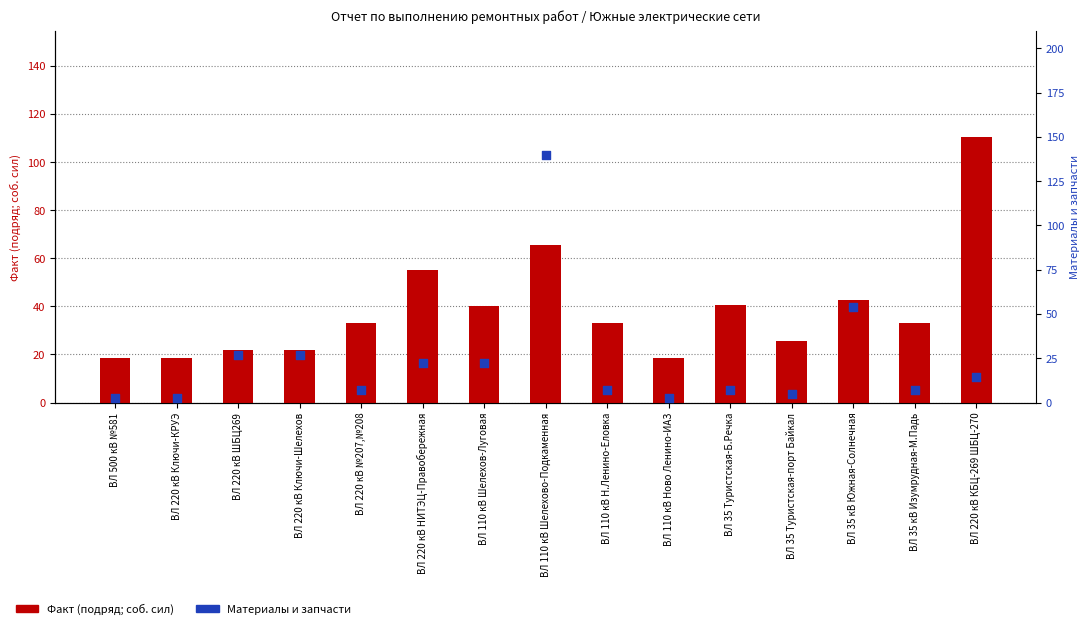

Which series has the largest total across all categories?

Факт (подряд; соб. сил)